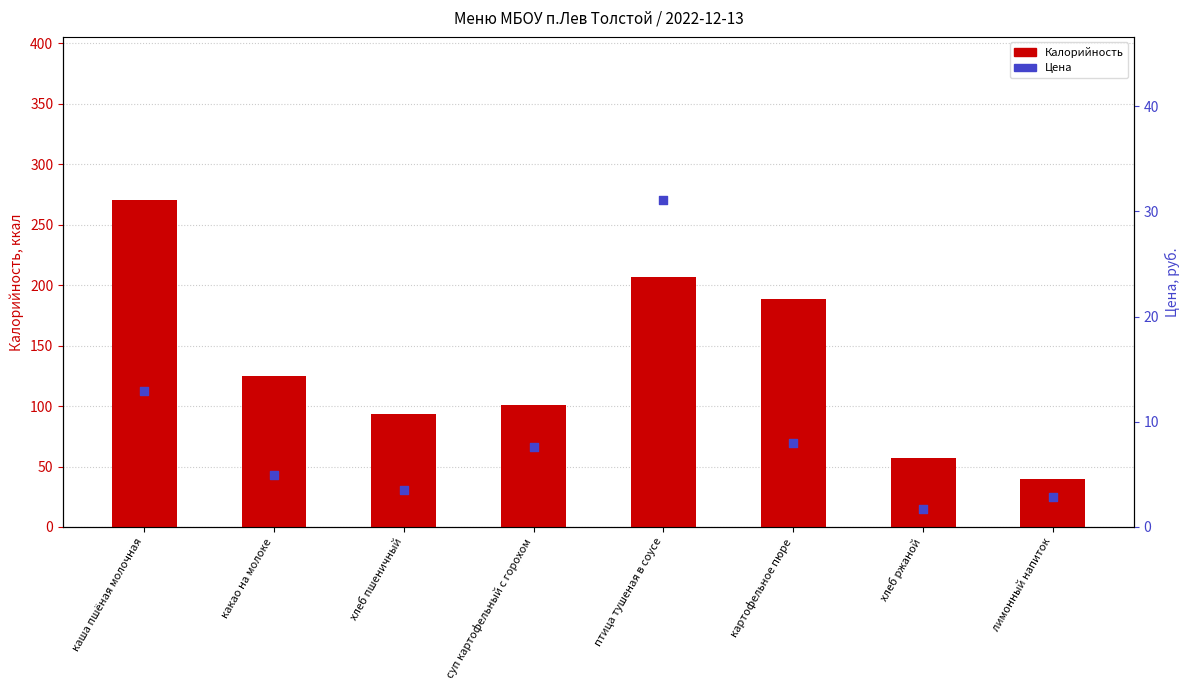

What is the total value across all series at хлеб пшеничный?

97.1